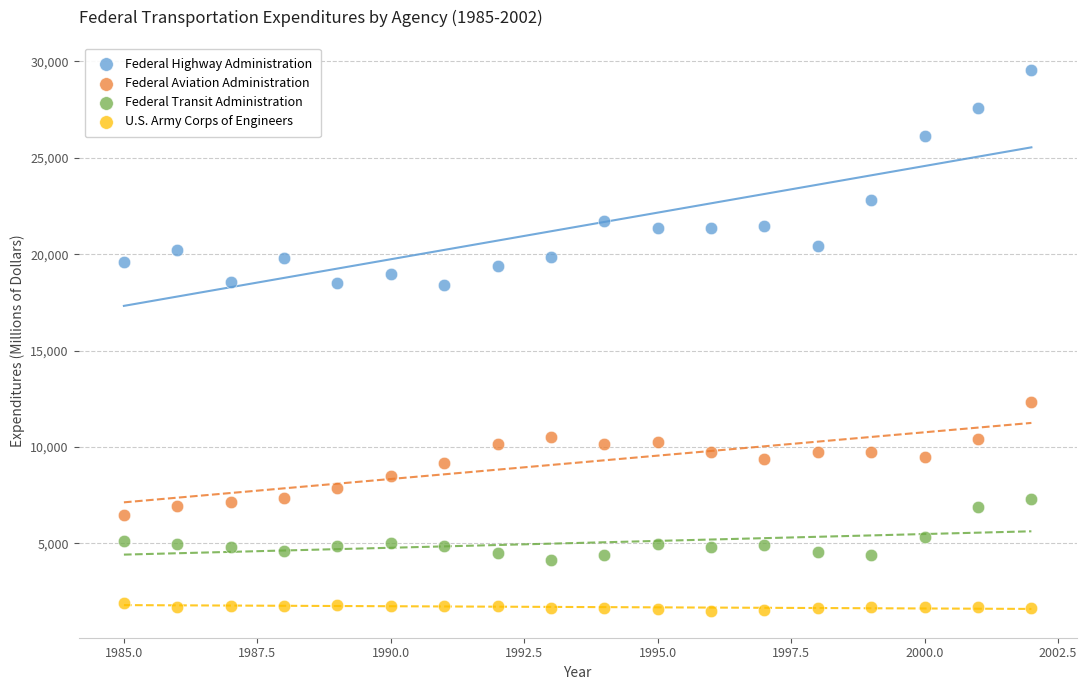

Which series reaches the maximum Y coordinate?

Federal Highway Administration